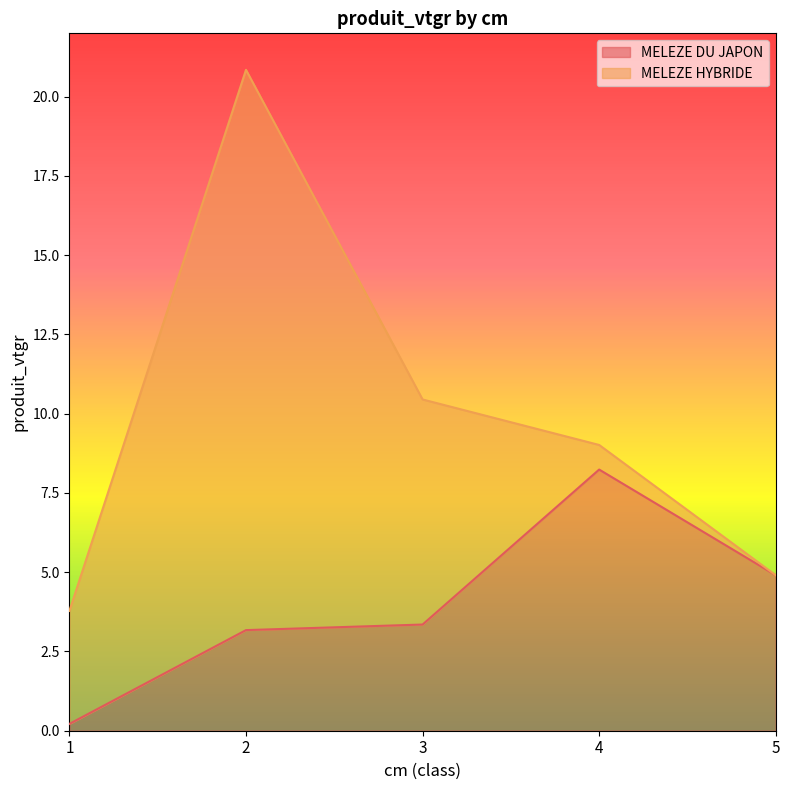

At which label does the data first exceed 3?

2